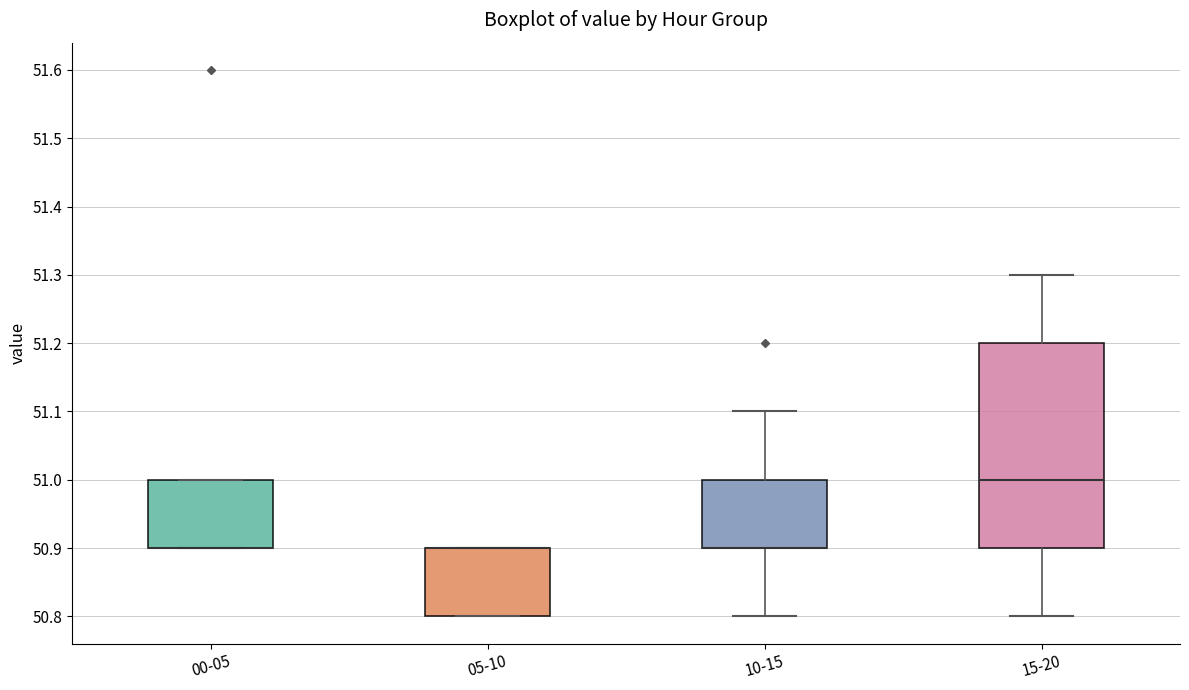

Reading left to right, transcribe this box plot: for each box, give where its median line is, the range the box spans, and where its two whiskers end, as read against the y-axis. The values are not printed on the chart, so give them approximately, as read against the axis.

00-05: median 50.9 (drawn on the box's lower edge), box 50.9 to 51.0, whiskers 50.9 to 51.0
05-10: median 50.9 (drawn on the box's upper edge), box 50.8 to 50.9, whiskers 50.8 to 50.9
10-15: median 50.9 (drawn on the box's lower edge), box 50.9 to 51.0, whiskers 50.8 to 51.1
15-20: median 51.0, box 50.9 to 51.2, whiskers 50.8 to 51.3